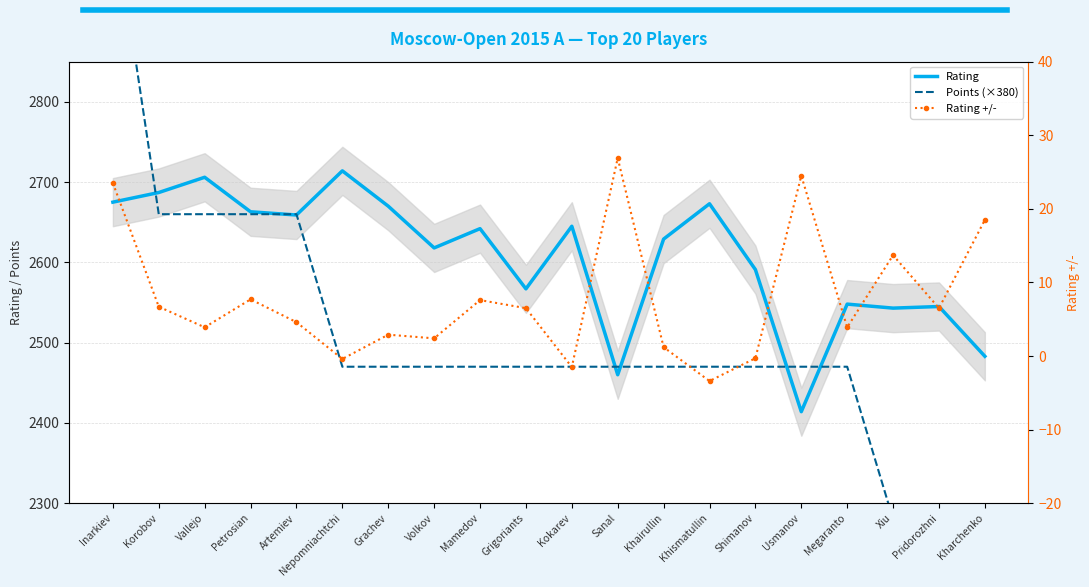

Count the number of categories in the chart.

20